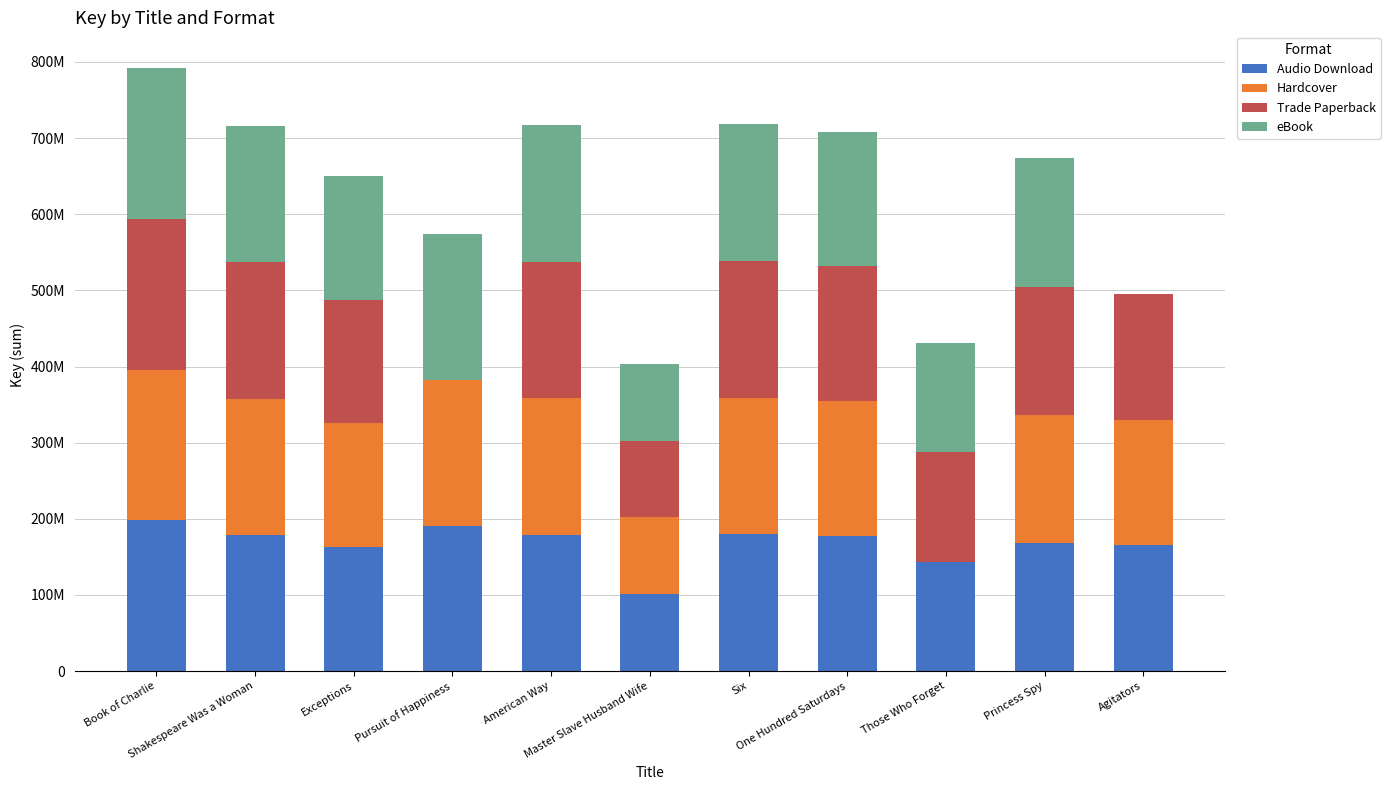

What is the approximate value of Audio Download at Master Slave Husband Wife, to the nearest 10?

100942990